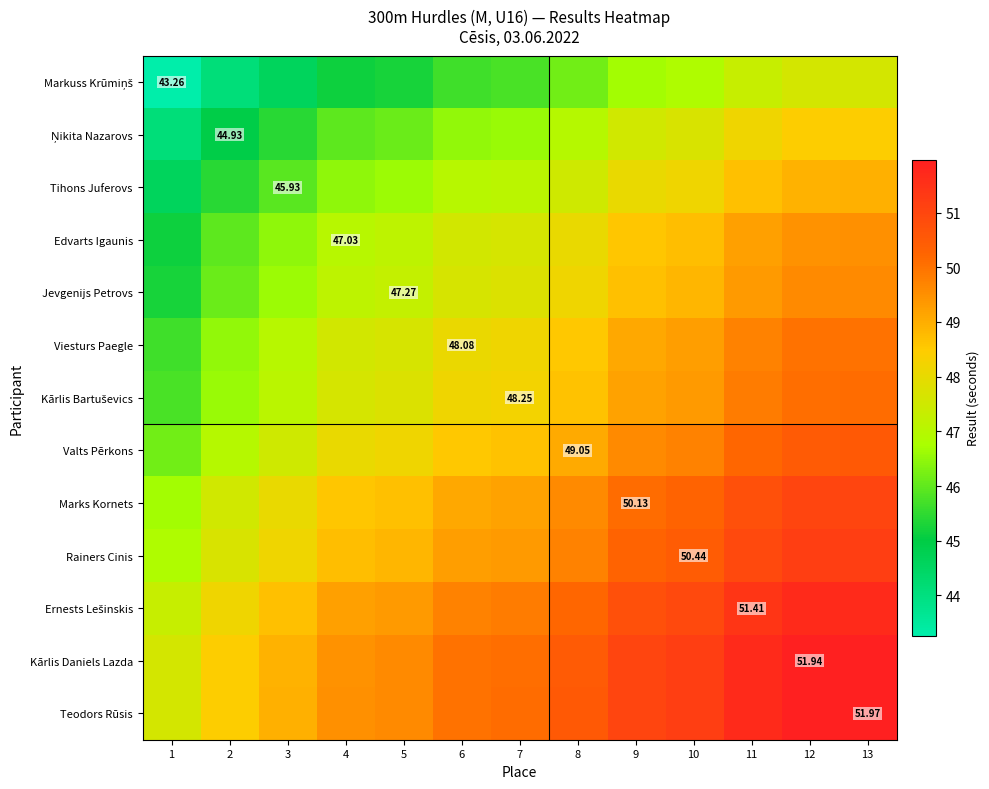

At which category is the sum across all series the highest?

13